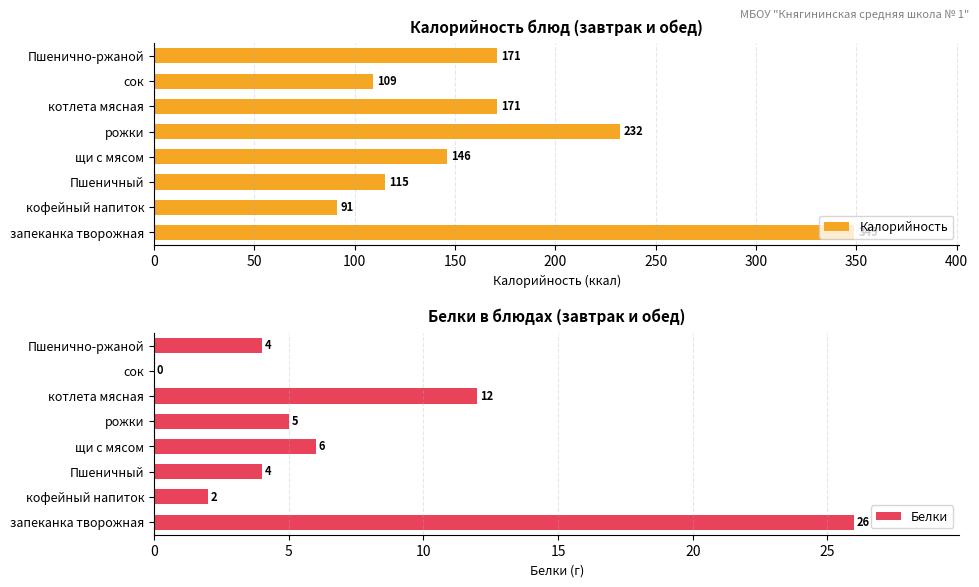

Which category has the lowest value in the Калорийность series?

кофейный напиток